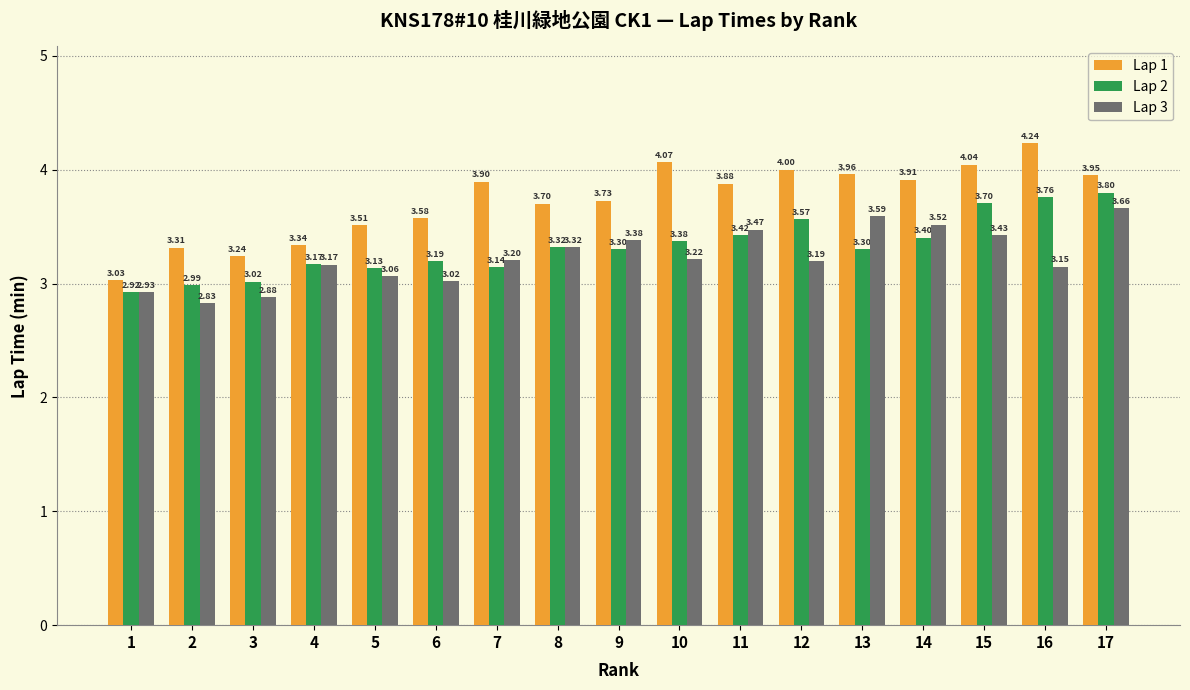

What is the difference between the maximum and minimum values in the Lap 1 series?

1.2